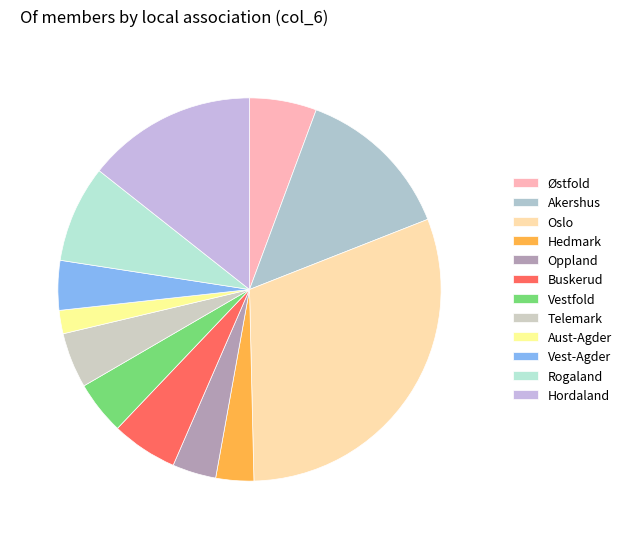

Which slice is the largest?

Oslo